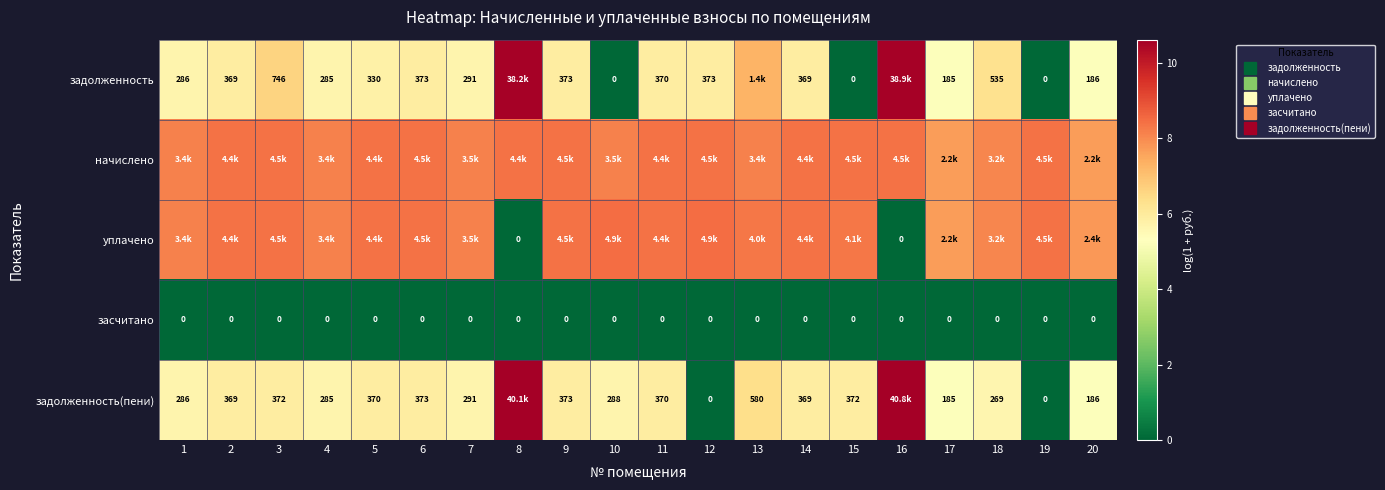

Is it true that уплачено equals 14.5 at 15?

False